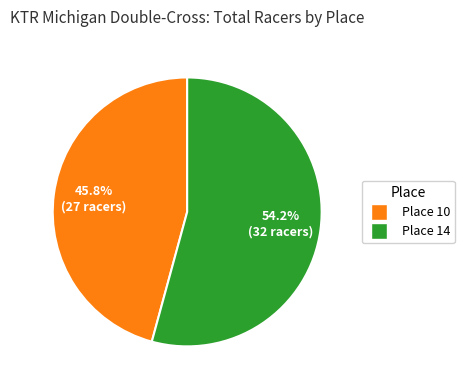

Approximately how many times larger is the value at Place 10 compared to Place 14?

0.8